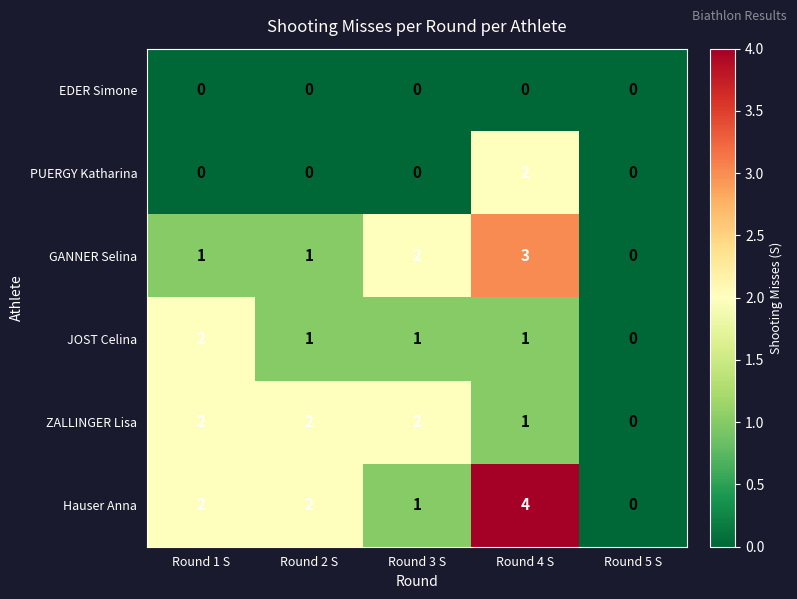

How many series are shown in this chart?

6